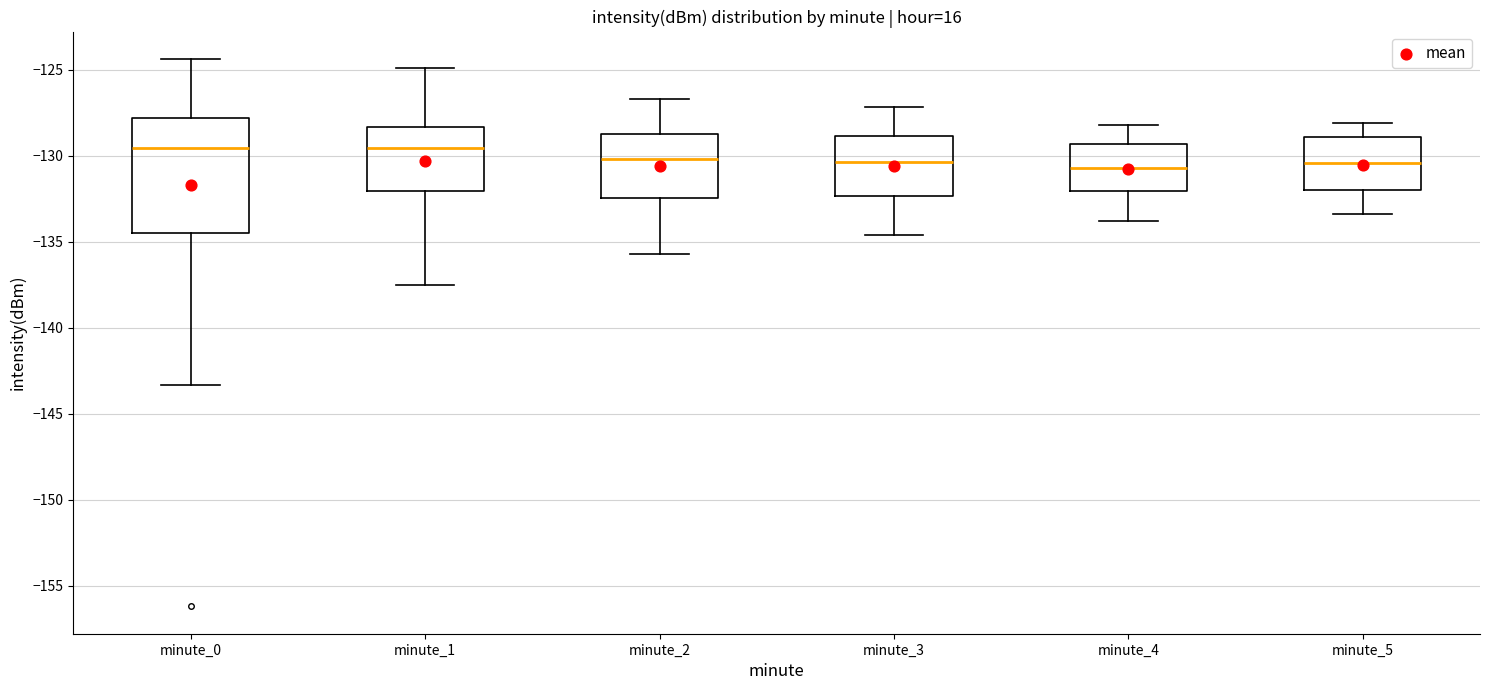

Where is the lower edge of the box for minute_5 on the y-axis? The values are not printed on the chart, so give them approximately, as read against the axis.

-132.0